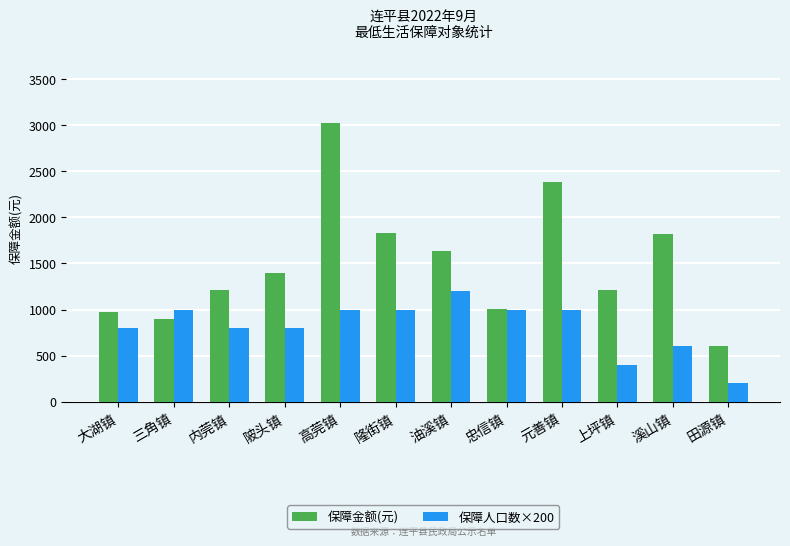

What is the spread (max minus min) of values at 大湖镇?

169